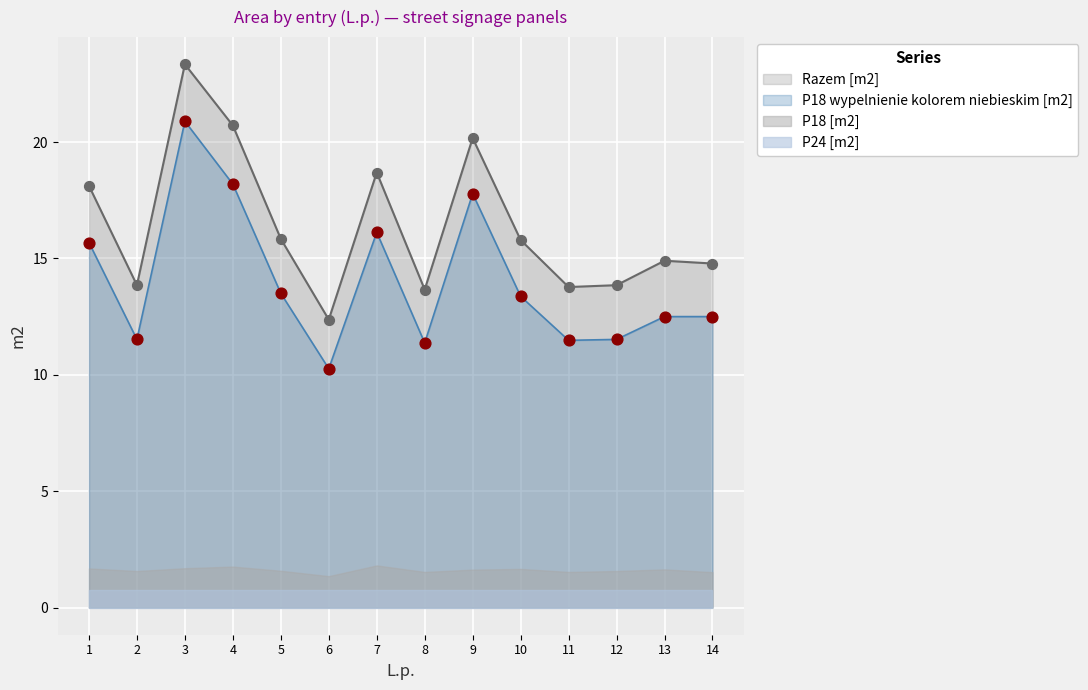

Is it true that P18 wypelnienie kolorem niebieskim [m2] equals 13.4 at 10?

True